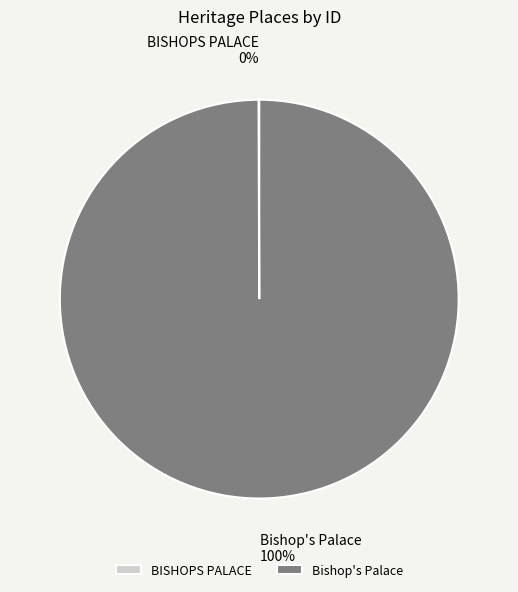

What percentage is the Bishop's Palace slice, to the nearest percent?

100%